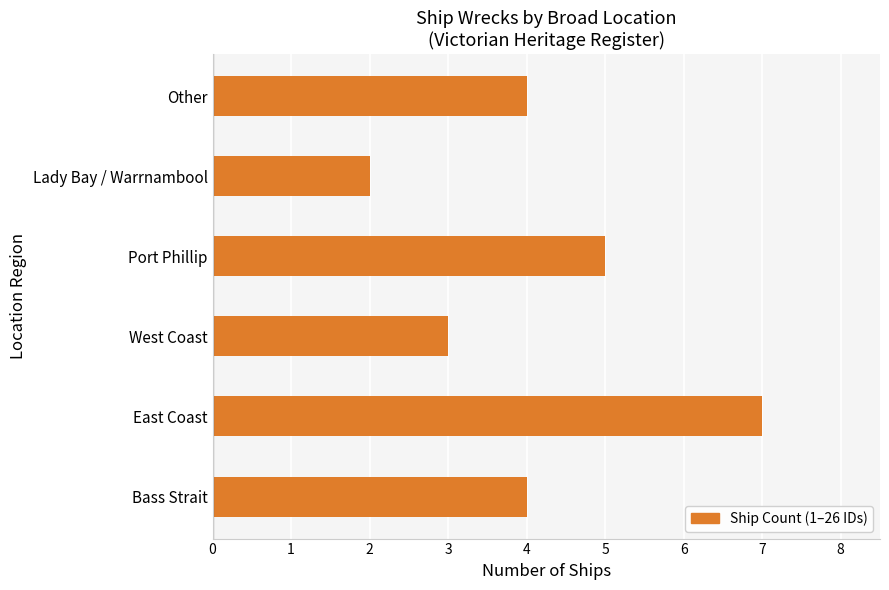

At which category does the chart reach its minimum across all series?

Lady Bay / Warrnambool